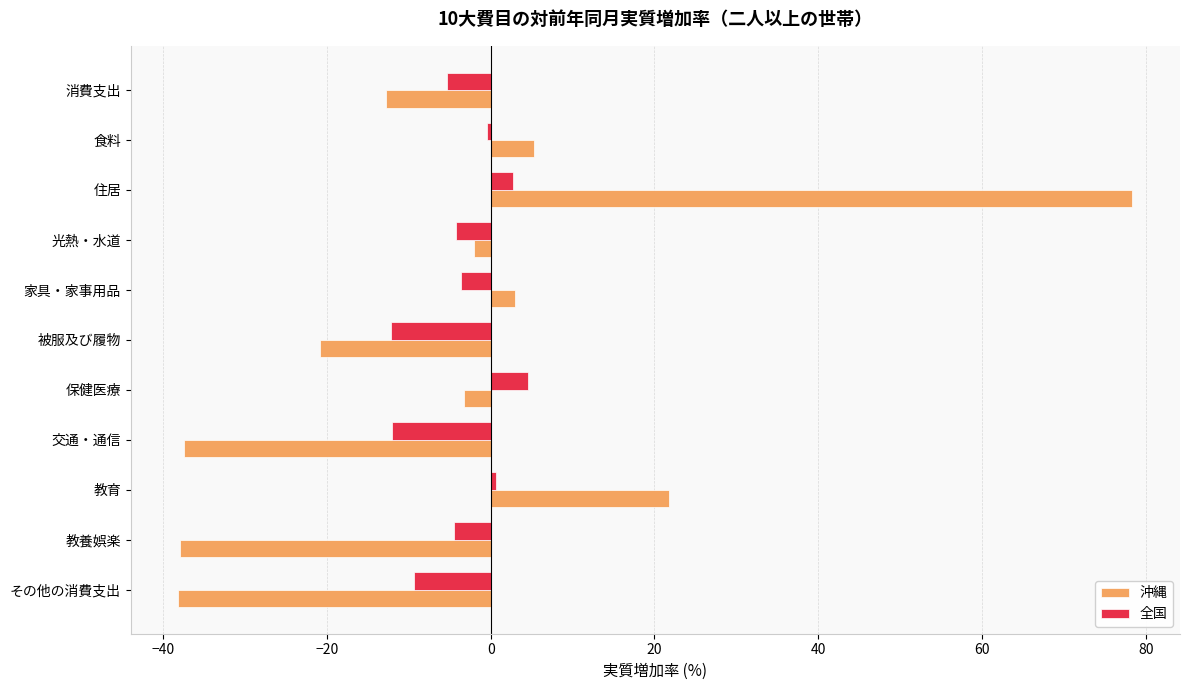

Which category has the highest value across all series?

住居